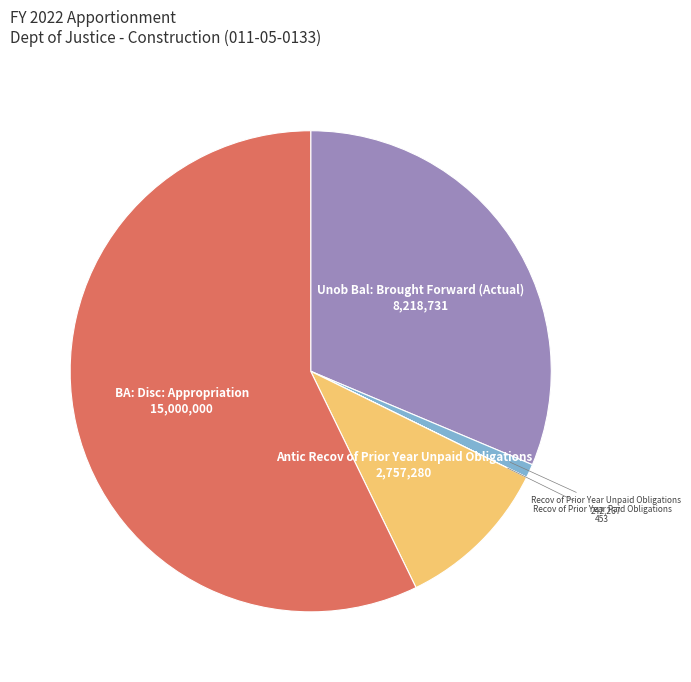

True or false: BA: Disc: Appropriation accounts for 64% of the total.

False